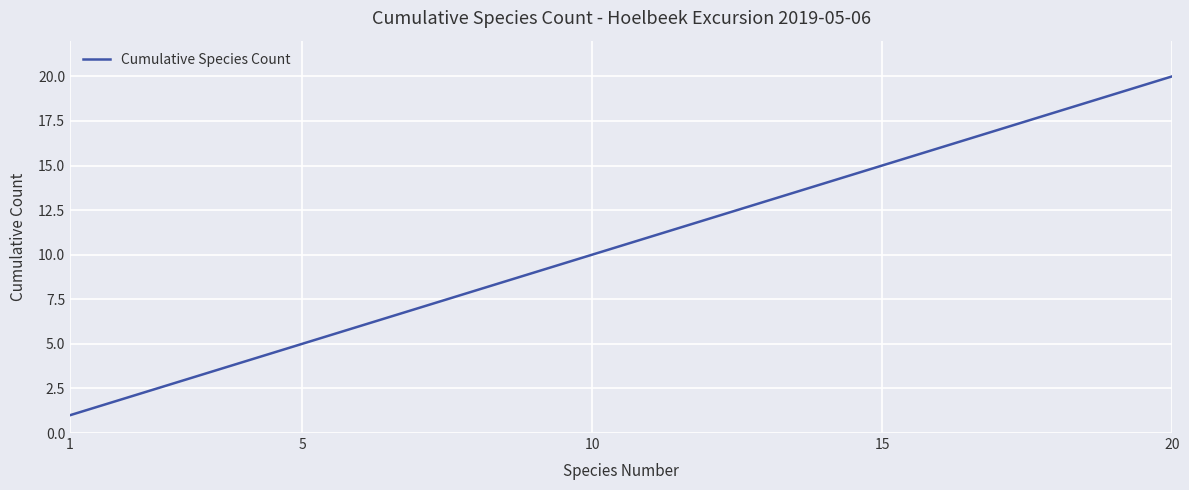

What is the maximum value shown in the chart?

20